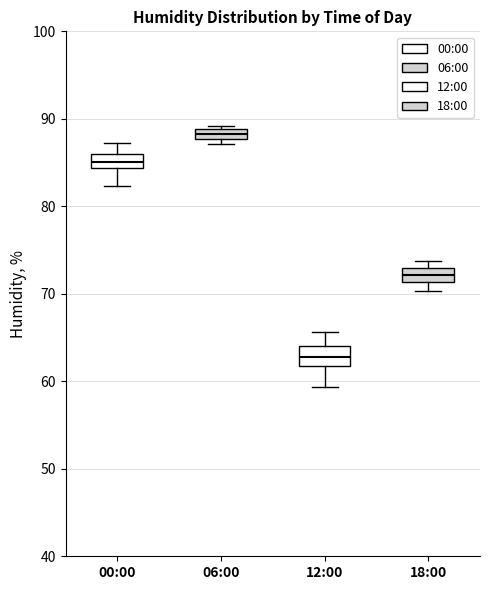

Where does the median line of the box for 18:00 sit on the y-axis? The values are not printed on the chart, so give them approximately, as read against the axis.

72